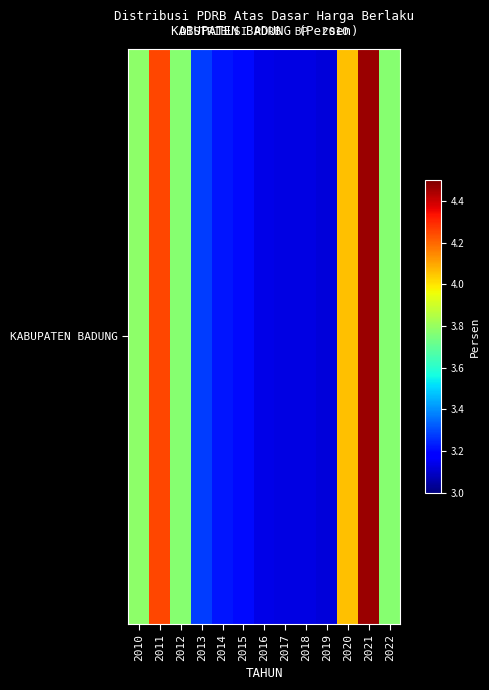

Which category has the highest value across all series?

2021